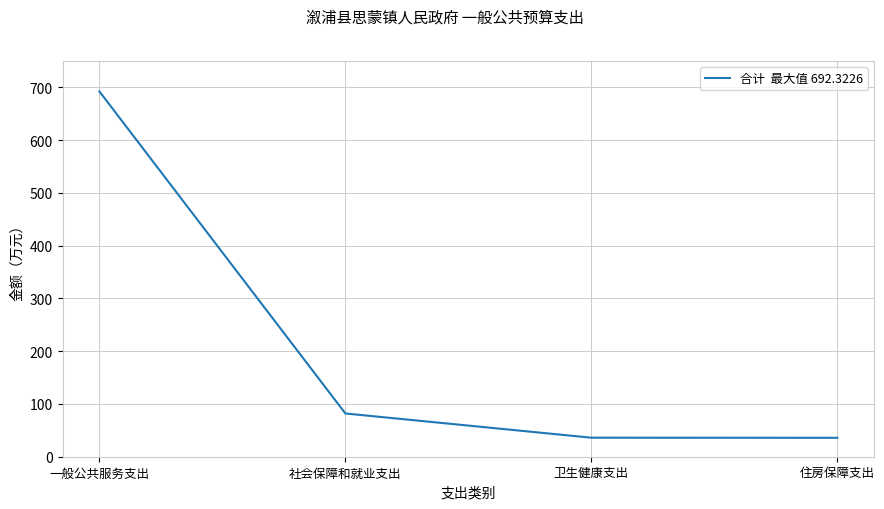

True or false: the data shows 60.1 at 卫生健康支出.

False